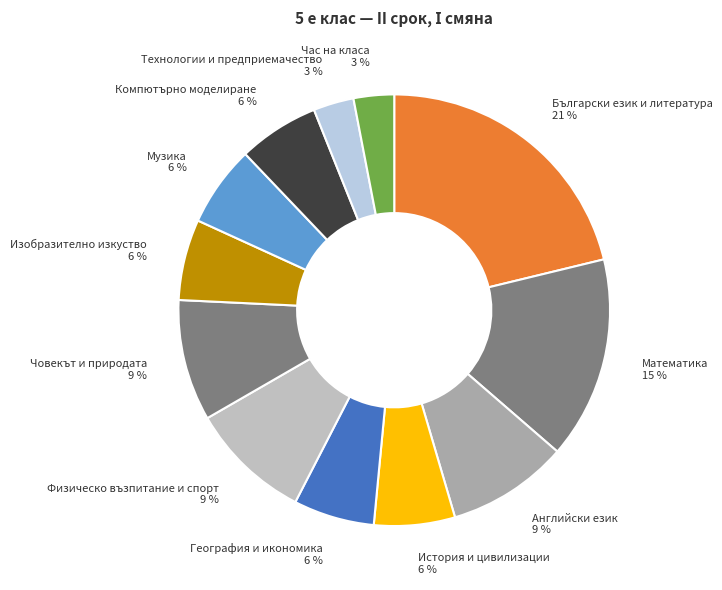

How many slices are in this pie chart?

12